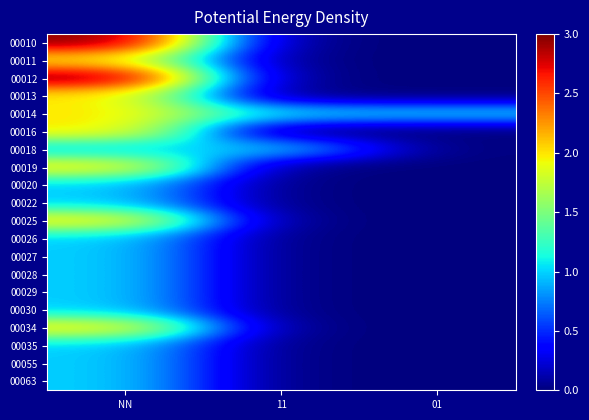

At which category does the chart reach its minimum across all series?

11